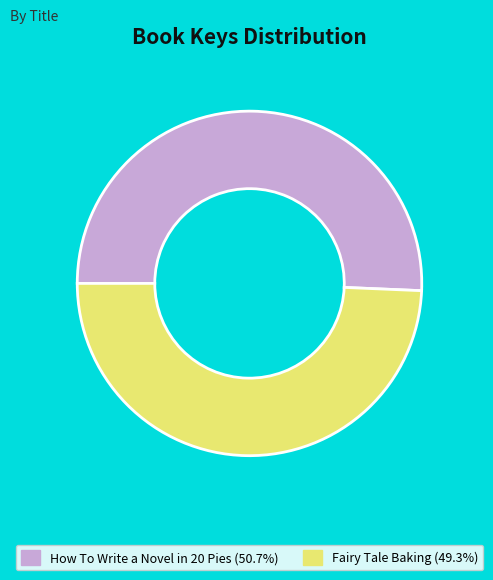

How many slices are in this pie chart?

2